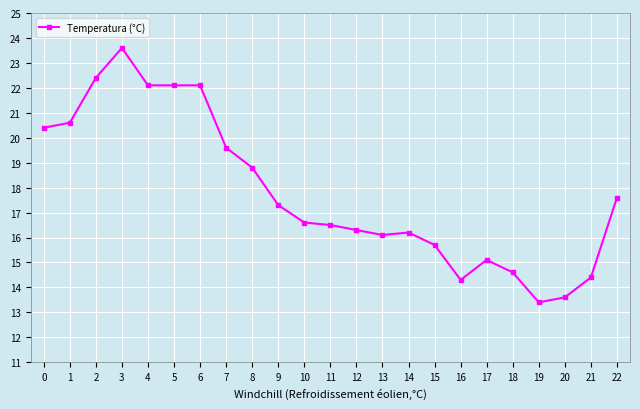

The value at 5 is 11.4. True or false?

False